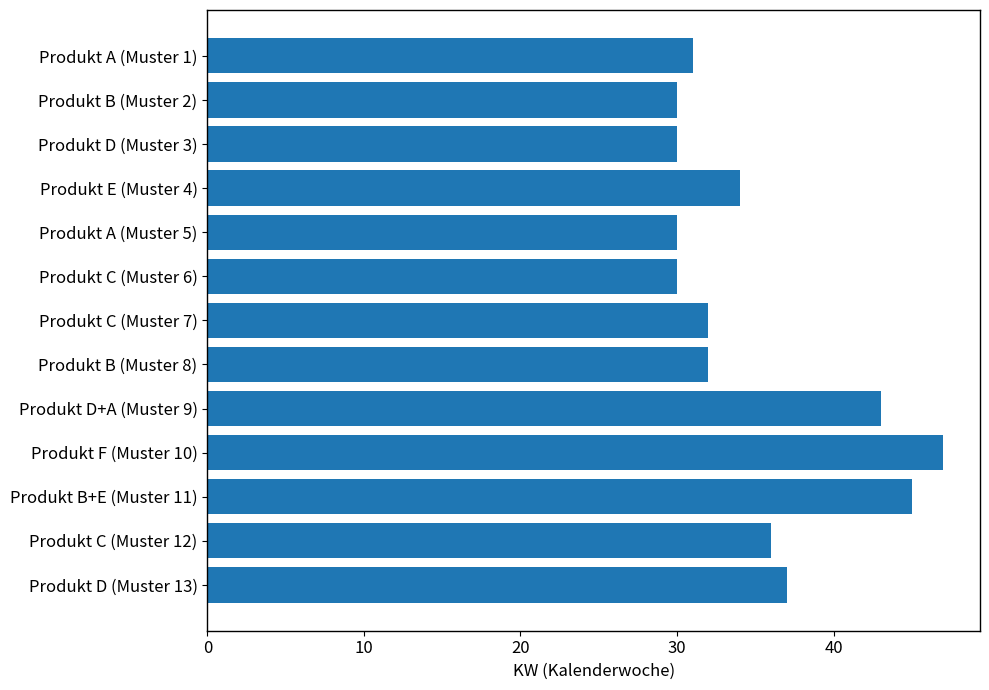

True or false: the data shows 30 at Produkt D (Muster 3).

True